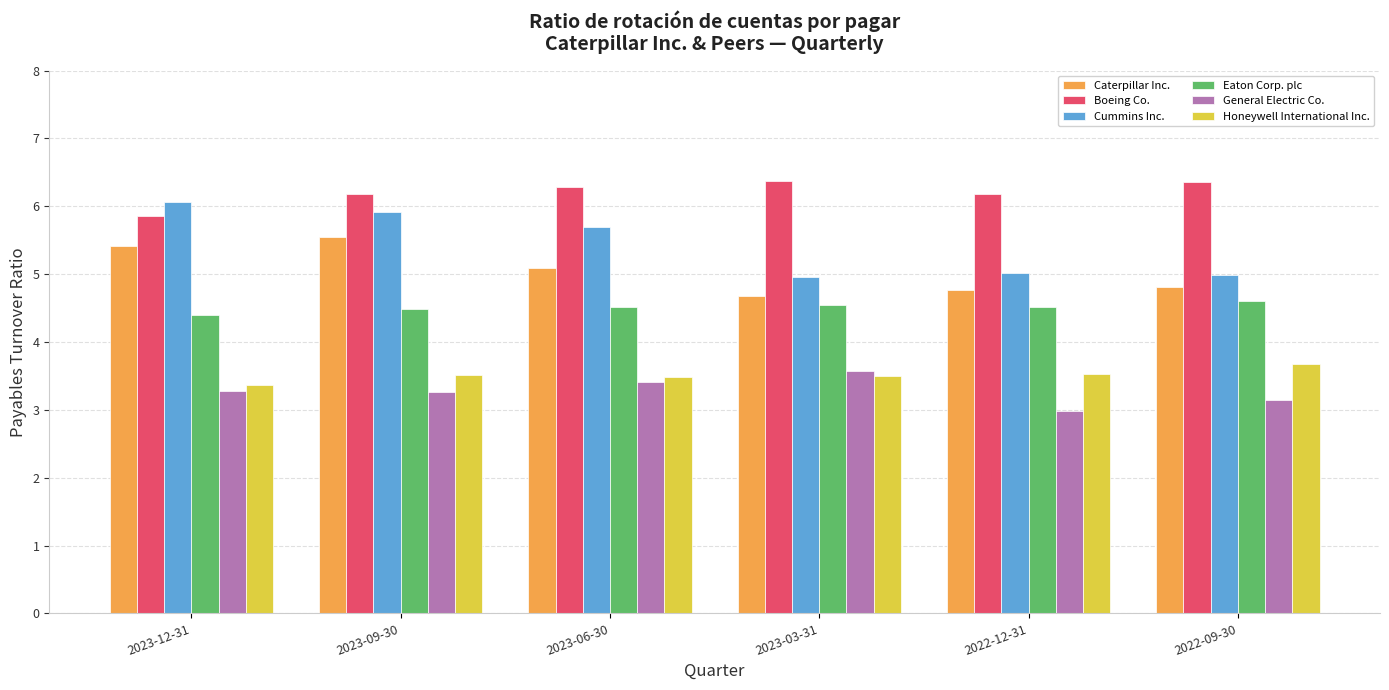

Which series changed the most between 2023-12-31 and 2022-12-31?

Cummins Inc.